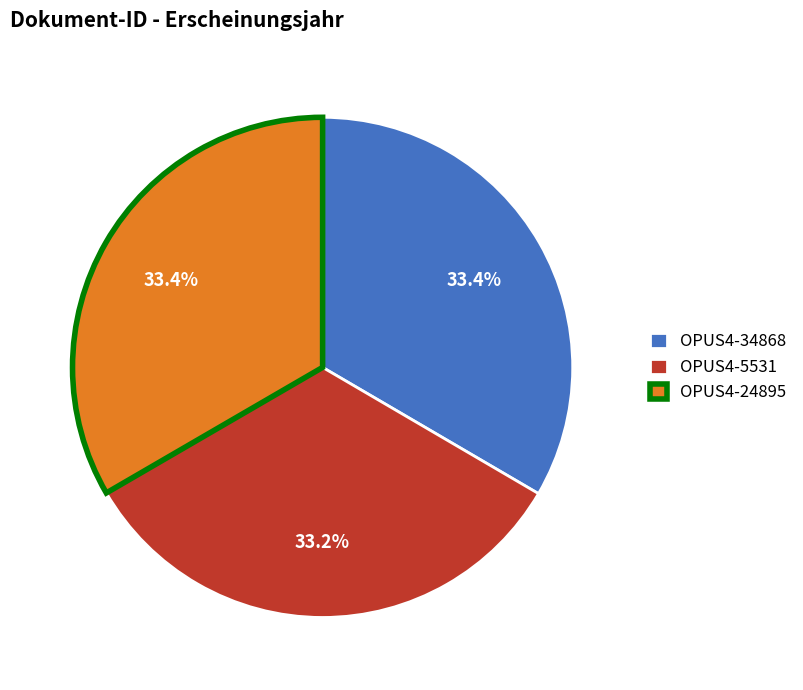

Is there any slice that represents more than half of the pie?

No